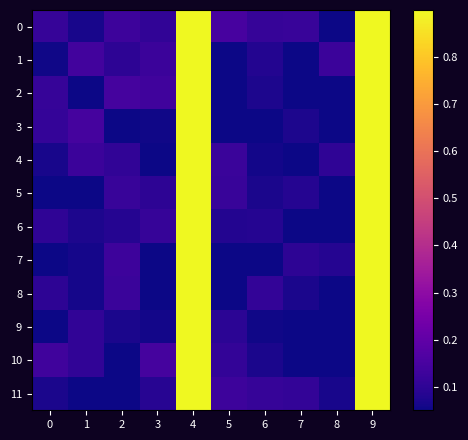

What is the total value across all series at 2?

1.1